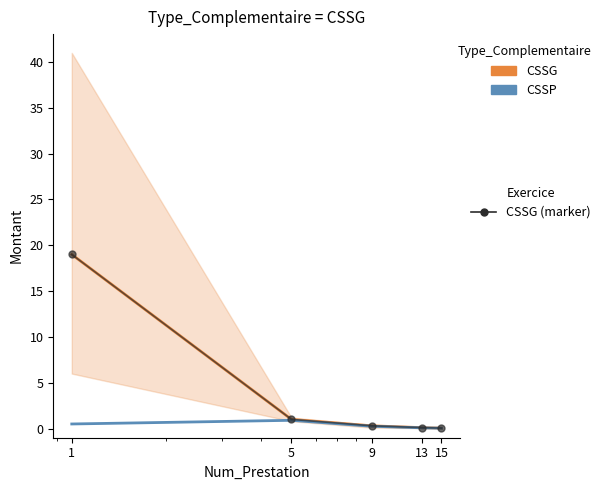

True or false: CSSG (marker) has a value of 0.5 at 9.

False